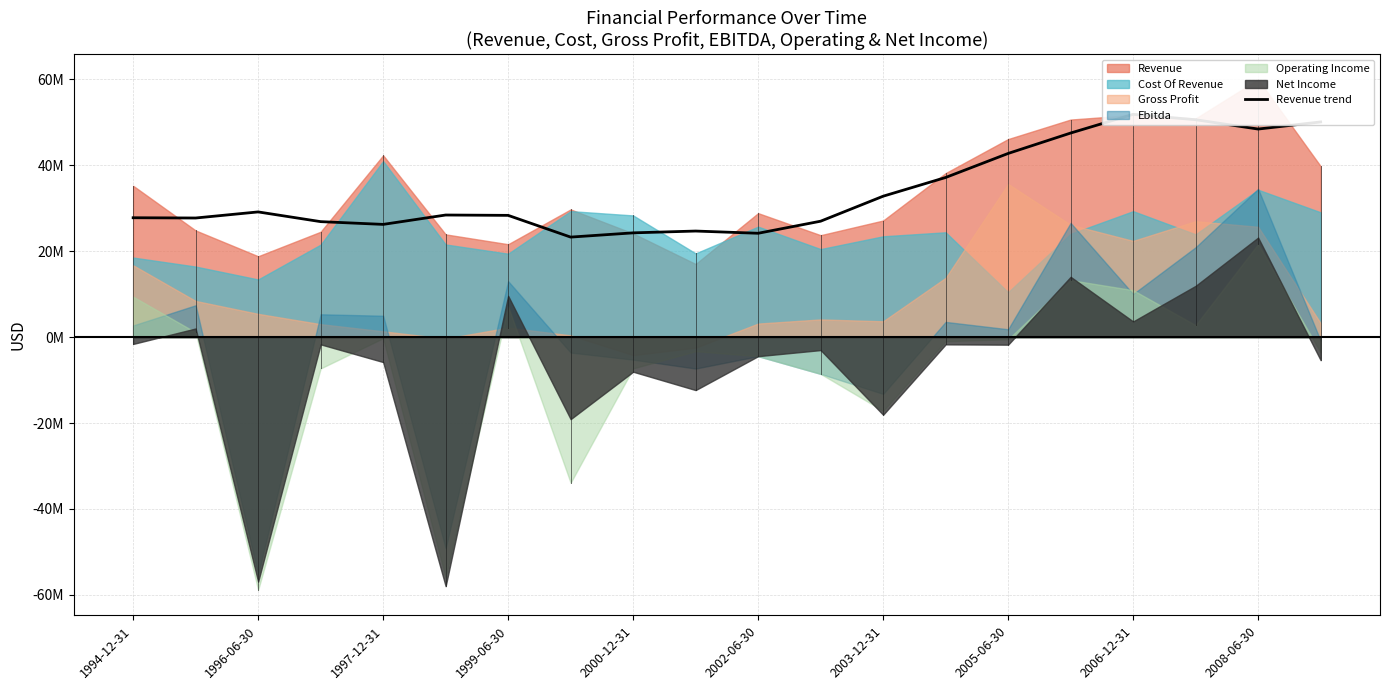

Where is the first local maximum?

1996-06-30